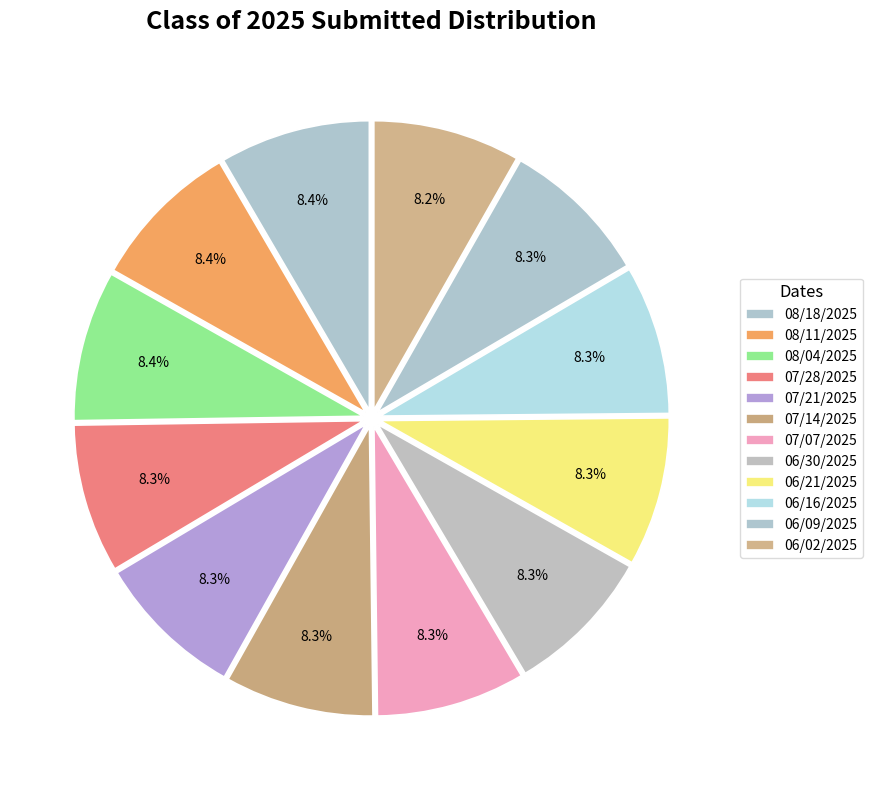

To the nearest percent, what portion does 08/11/2025 represent?

8%